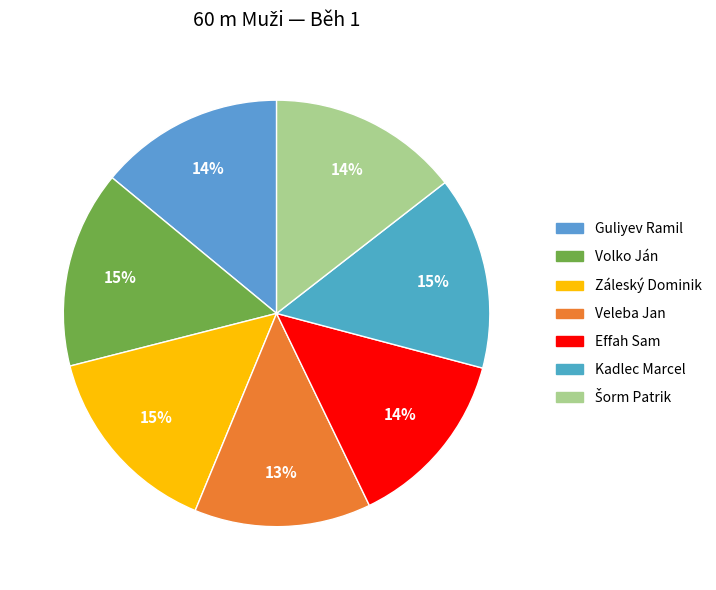

Does any single category account for the majority?

No